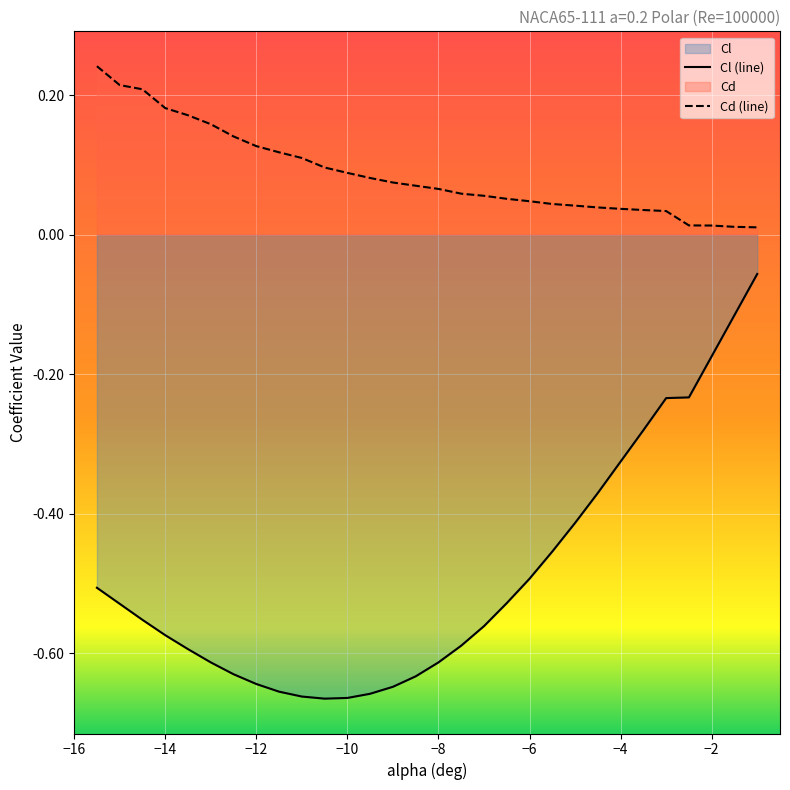

How many categories are shown in the chart?

30